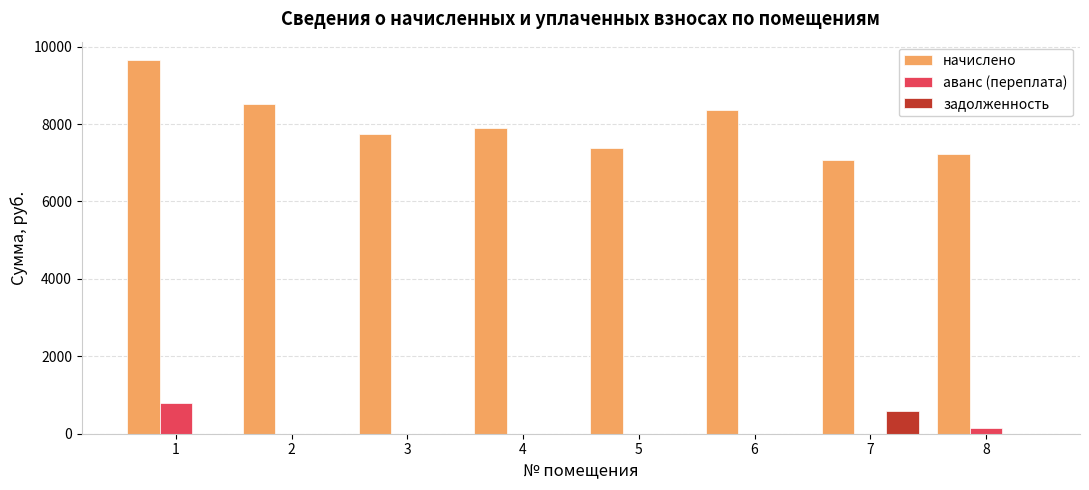

How many groups of bars are there?

8